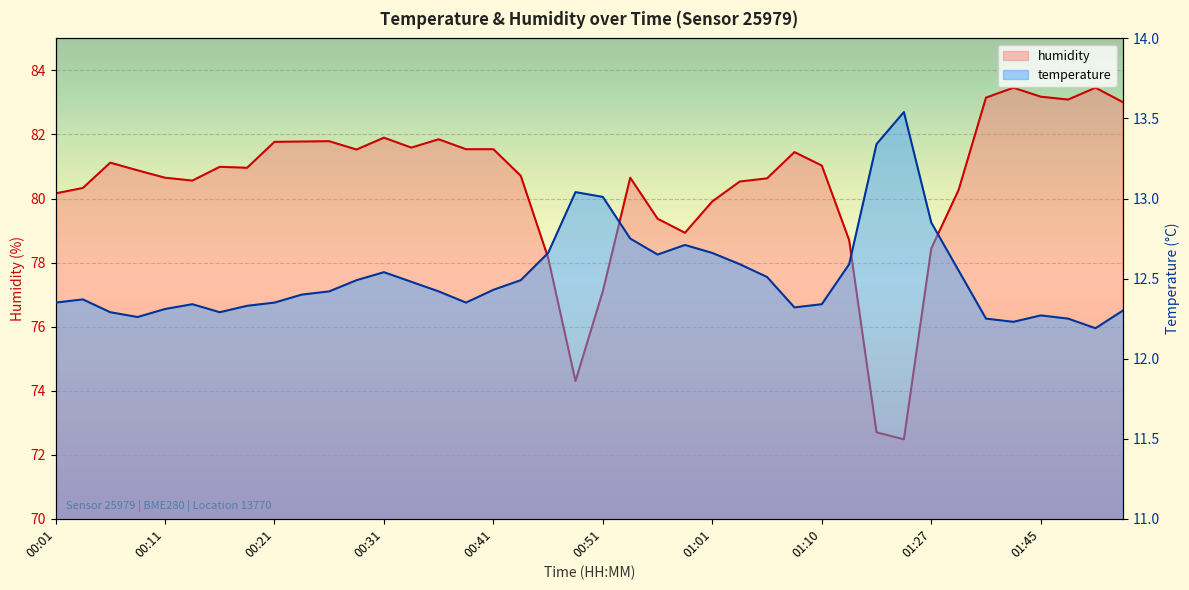

True or false: humidity has a value of 80.7 at 00:11.

True